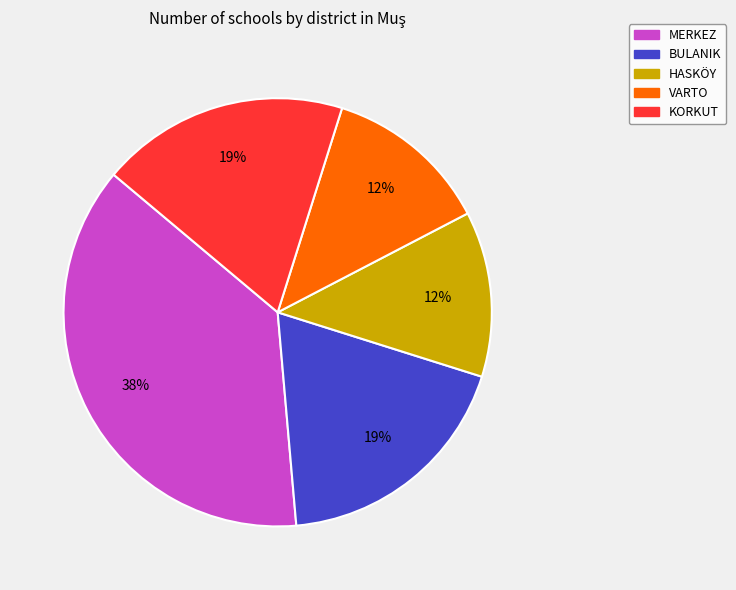

To the nearest percent, what is the average slice percentage?

20%